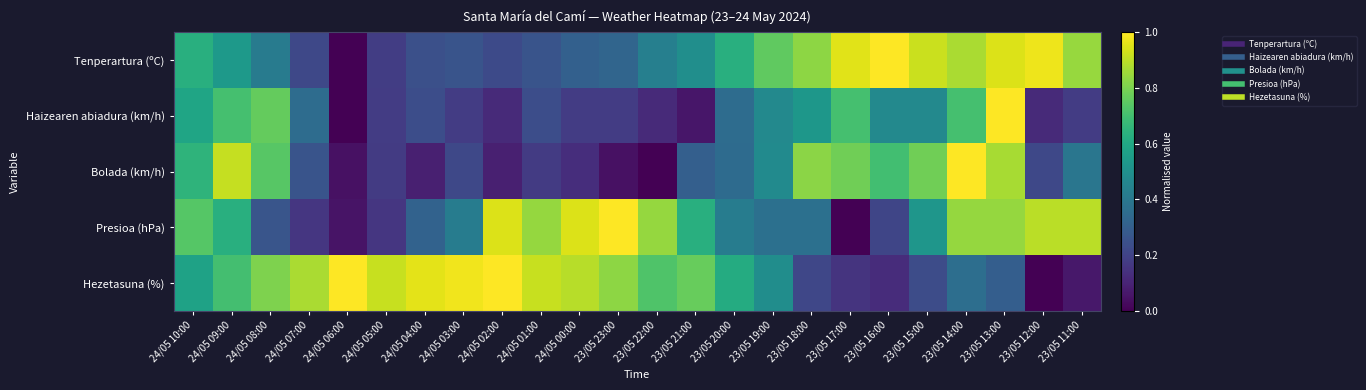

Reading right to left, what are all the values shown in this chart?

Tenperartura (ºC): 23/05 11:00=0.8	23/05 12:00=1.0	23/05 13:00=0.9	23/05 14:00=0.9	23/05 15:00=0.9	23/05 16:00=1.0	23/05 17:00=1.0	23/05 18:00=0.8	23/05 19:00=0.8	23/05 20:00=0.6	23/05 21:00=0.5	23/05 22:00=0.4	23/05 23:00=0.3	24/05 00:00=0.3	24/05 01:00=0.3	24/05 02:00=0.2	24/05 03:00=0.3	24/05 04:00=0.2	24/05 05:00=0.2	24/05 06:00=0.0	24/05 07:00=0.2	24/05 08:00=0.4	24/05 09:00=0.5	24/05 10:00=0.6
Haizearen abiadura (km/h): 23/05 11:00=0.2	23/05 12:00=0.1	23/05 13:00=1.0	23/05 14:00=0.7	23/05 15:00=0.5	23/05 16:00=0.5	23/05 17:00=0.7	23/05 18:00=0.5	23/05 19:00=0.5	23/05 20:00=0.4	23/05 21:00=0.1	23/05 22:00=0.1	23/05 23:00=0.2	24/05 00:00=0.2	24/05 01:00=0.2	24/05 02:00=0.1	24/05 03:00=0.2	24/05 04:00=0.2	24/05 05:00=0.2	24/05 06:00=0.0	24/05 07:00=0.4	24/05 08:00=0.8	24/05 09:00=0.7	24/05 10:00=0.6
Bolada (km/h): 23/05 11:00=0.4	23/05 12:00=0.2	23/05 13:00=0.9	23/05 14:00=1.0	23/05 15:00=0.8	23/05 16:00=0.7	23/05 17:00=0.8	23/05 18:00=0.8	23/05 19:00=0.5	23/05 20:00=0.3	23/05 21:00=0.3	23/05 22:00=0.0	23/05 23:00=0.0	24/05 00:00=0.1	24/05 01:00=0.2	24/05 02:00=0.1	24/05 03:00=0.2	24/05 04:00=0.1	24/05 05:00=0.2	24/05 06:00=0.0	24/05 07:00=0.3	24/05 08:00=0.7	24/05 09:00=0.9	24/05 10:00=0.7
Presioa (hPa): 23/05 11:00=0.9	23/05 12:00=0.9	23/05 13:00=0.8	23/05 14:00=0.8	23/05 15:00=0.5	23/05 16:00=0.2	23/05 17:00=0.0	23/05 18:00=0.4	23/05 19:00=0.4	23/05 20:00=0.4	23/05 21:00=0.6	23/05 22:00=0.8	23/05 23:00=1.0	24/05 00:00=0.9	24/05 01:00=0.8	24/05 02:00=0.9	24/05 03:00=0.4	24/05 04:00=0.3	24/05 05:00=0.2	24/05 06:00=0.1	24/05 07:00=0.2	24/05 08:00=0.3	24/05 09:00=0.6	24/05 10:00=0.7
Hezetasuna (%): 23/05 11:00=0.1	23/05 12:00=0.0	23/05 13:00=0.3	23/05 14:00=0.4	23/05 15:00=0.2	23/05 16:00=0.1	23/05 17:00=0.1	23/05 18:00=0.2	23/05 19:00=0.5	23/05 20:00=0.6	23/05 21:00=0.8	23/05 22:00=0.7	23/05 23:00=0.8	24/05 00:00=0.9	24/05 01:00=0.9	24/05 02:00=1.0	24/05 03:00=1.0	24/05 04:00=1.0	24/05 05:00=0.9	24/05 06:00=1.0	24/05 07:00=0.9	24/05 08:00=0.8	24/05 09:00=0.7	24/05 10:00=0.6